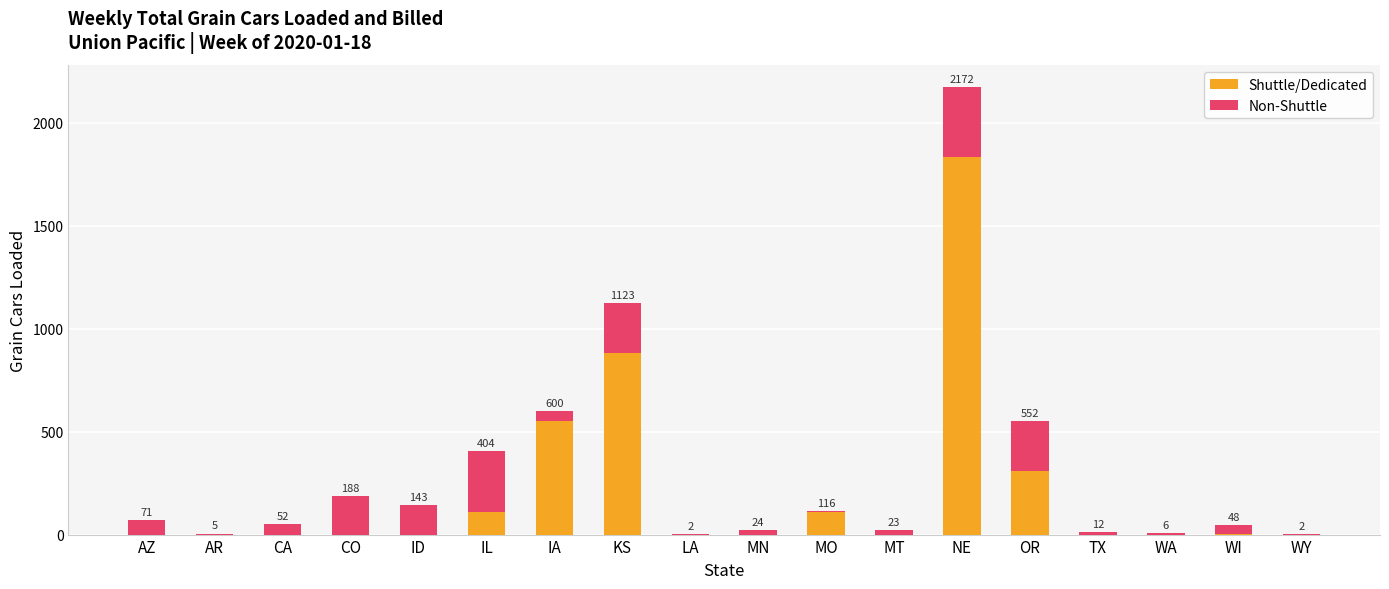

What is the total value across all series at MO?

116